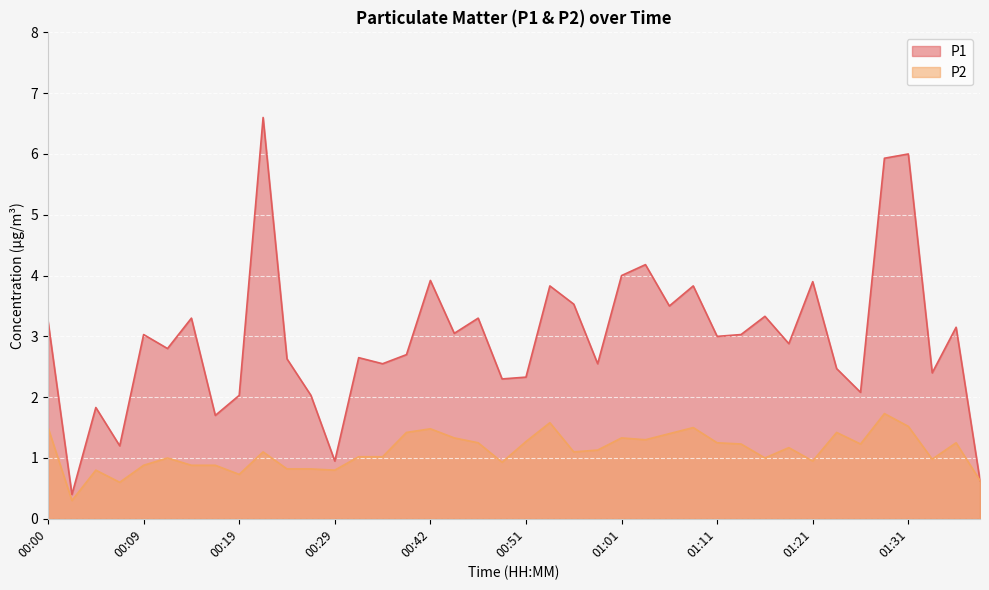

Is the value of P1 at 01:14 greater than the value of P2 at 01:06?

Yes